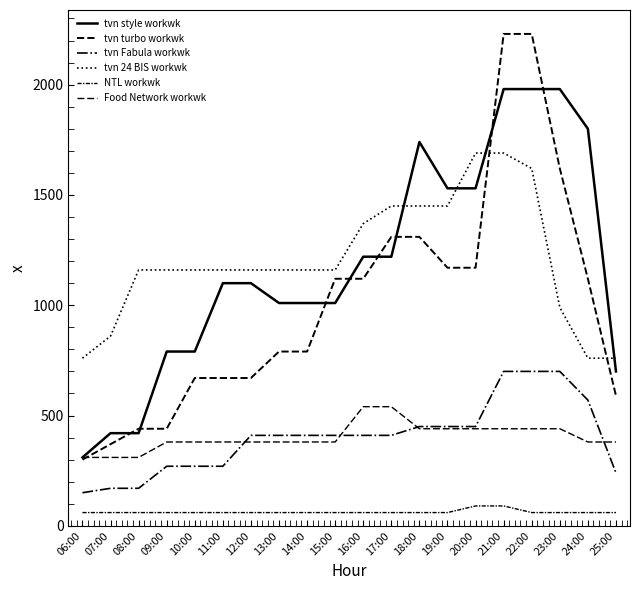

Rank the series by their maximum value, from highest to lowest.

tvn turbo workwk, tvn style workwk, tvn 24 BIS workwk, tvn Fabula workwk, Food Network workwk, NTL workwk